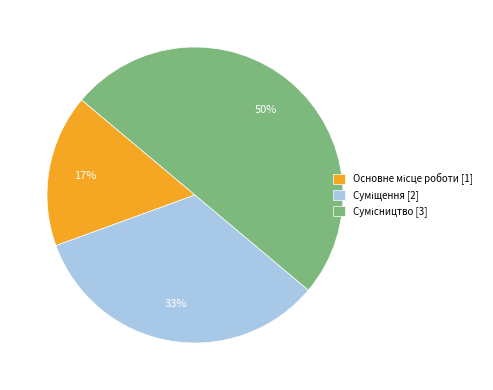

To the nearest percent, what is the difference between the largest and smallest slice percentages?

33%